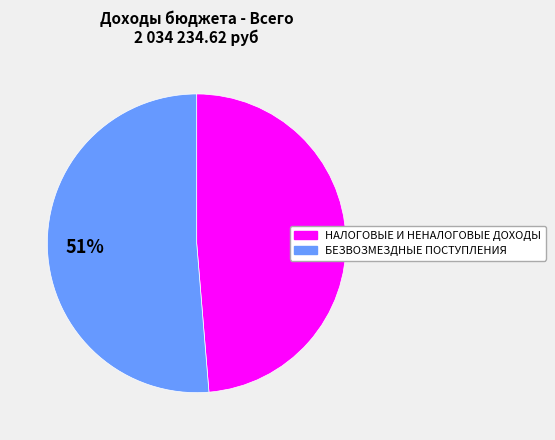

Which has a higher value, НАЛОГОВЫЕ И НЕНАЛОГОВЫЕ ДОХОДЫ or БЕЗВОЗМЕЗДНЫЕ ПОСТУПЛЕНИЯ?

БЕЗВОЗМЕЗДНЫЕ ПОСТУПЛЕНИЯ